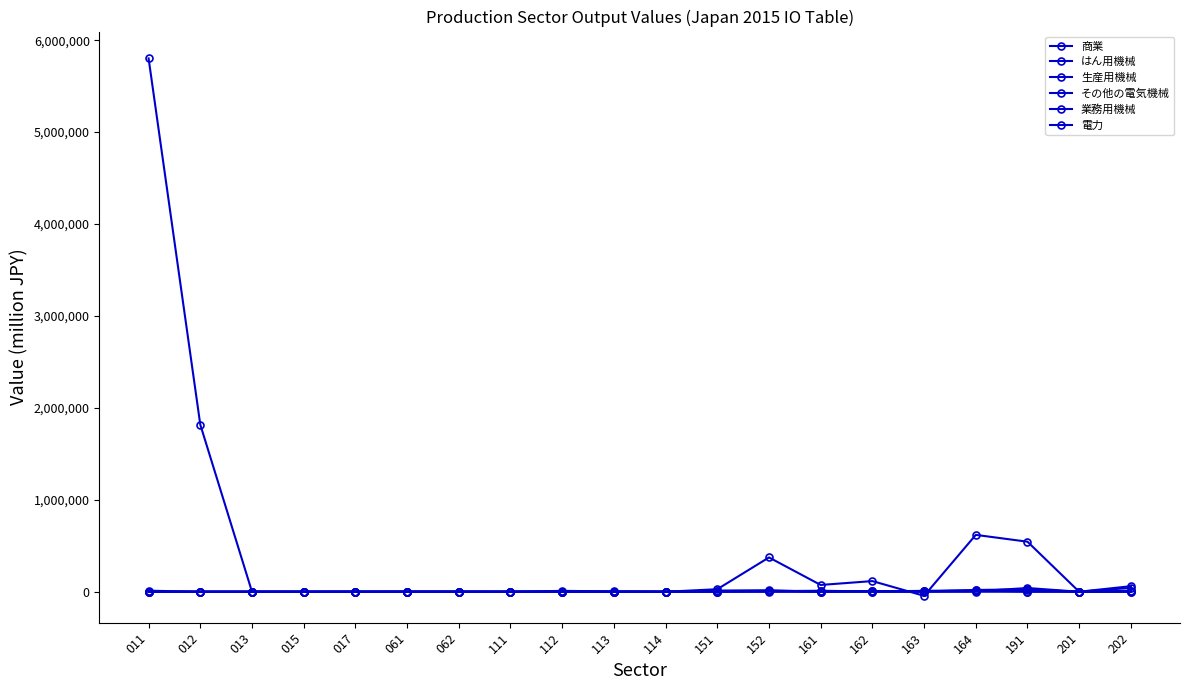

Count the number of data series in this chart.

6